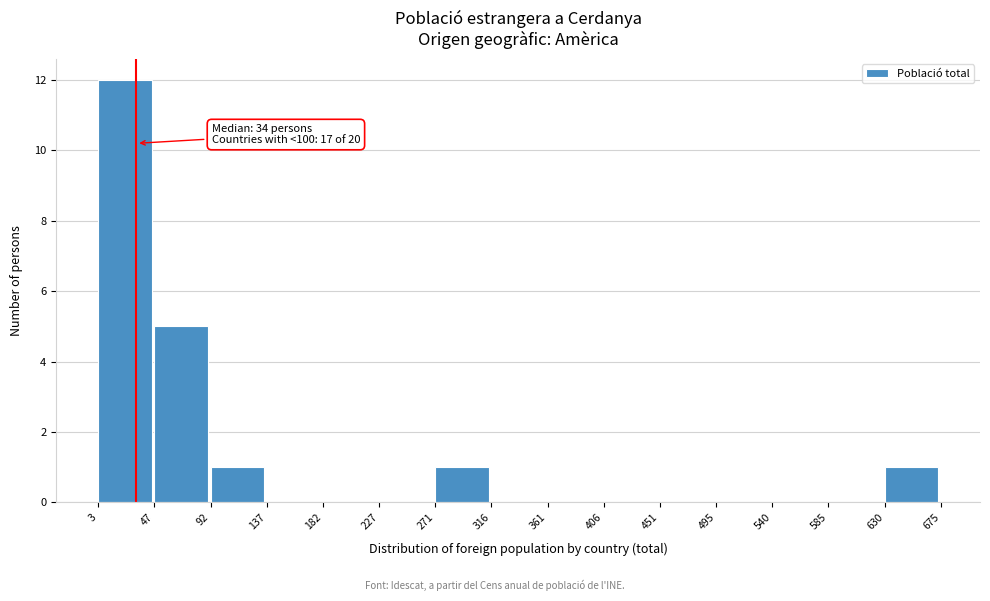

Over which range of the x-axis is the bar tallest?

3 to 47